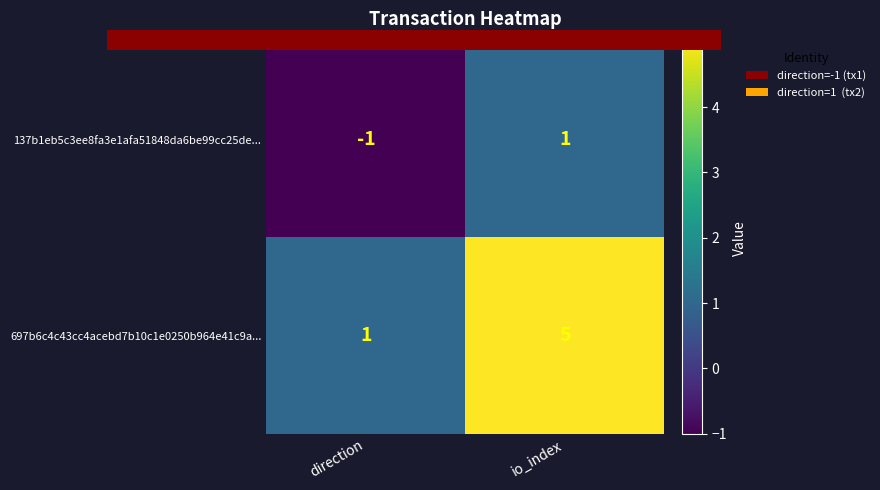

Reading left to right, transcribe all the data shown in this chart.

137b1eb5c3ee8fa3e1afa51848da6be99cc25de...: -1	1
697b6c4c43cc4acebd7b10c1e0250b964e41c9a...: 1	5